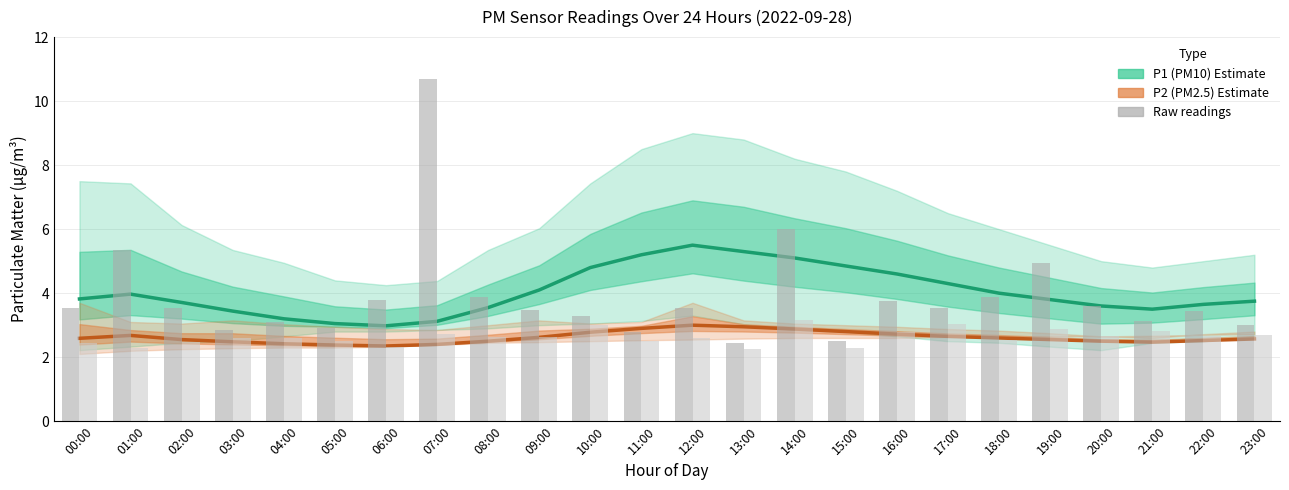

What is the maximum value for P2 (PM2.5) estimate?

3.0